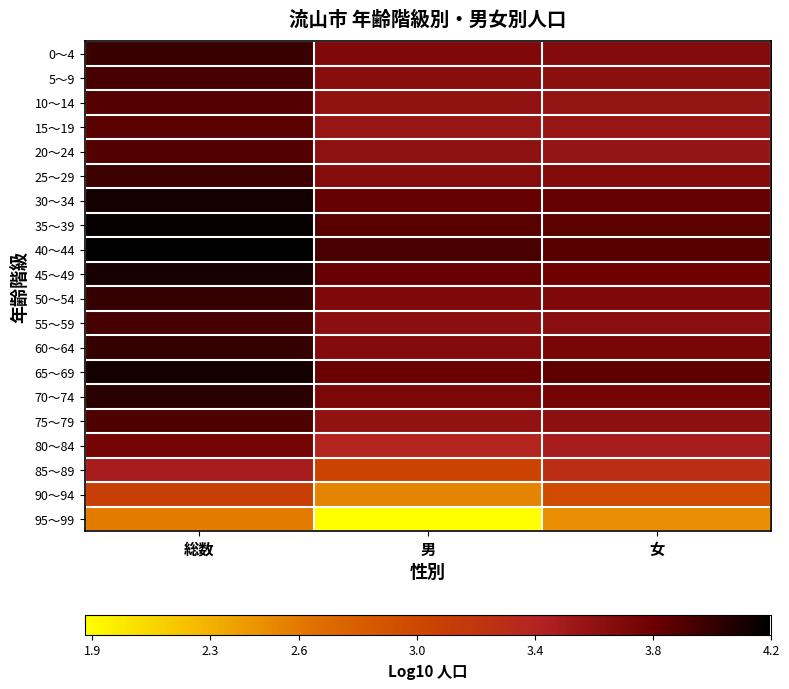

Count the number of categories in the chart.

3